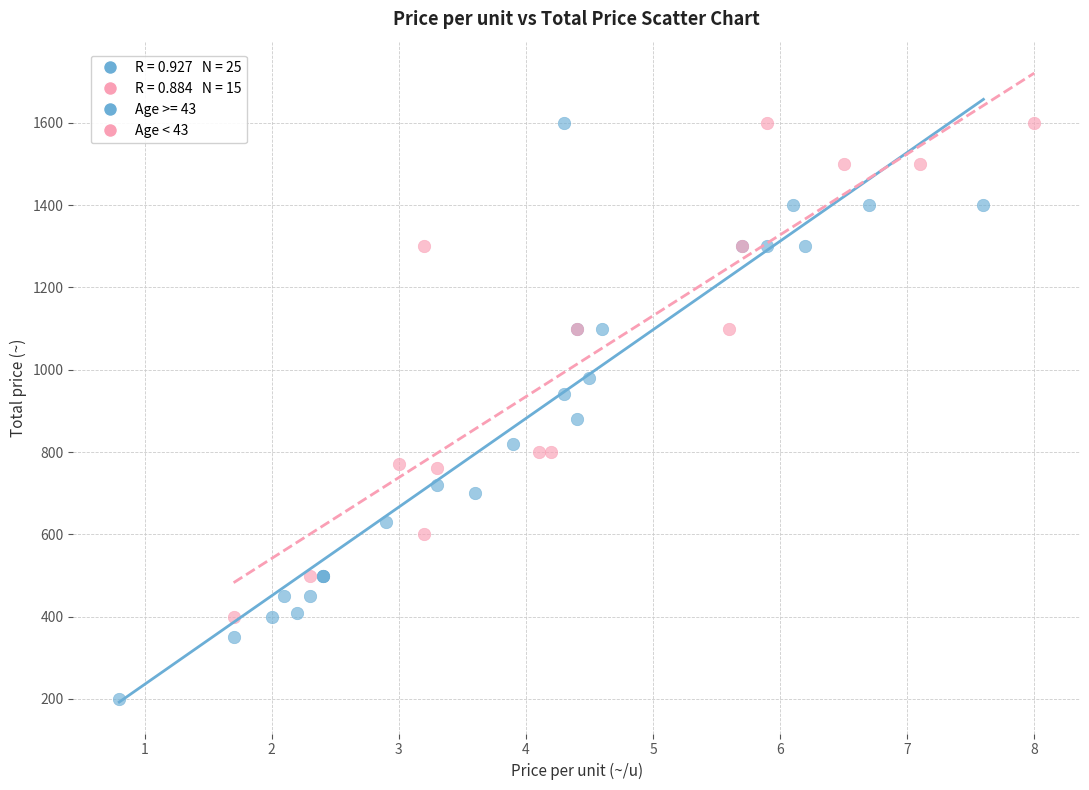

Which series has the widest spread of Y values?

Age >= 43